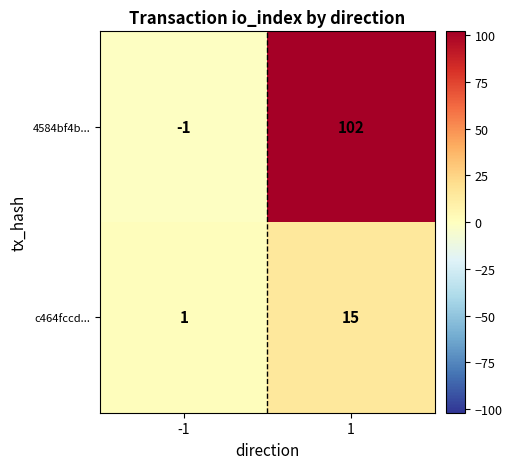

Which series has the largest total across all categories?

4584bf4b...